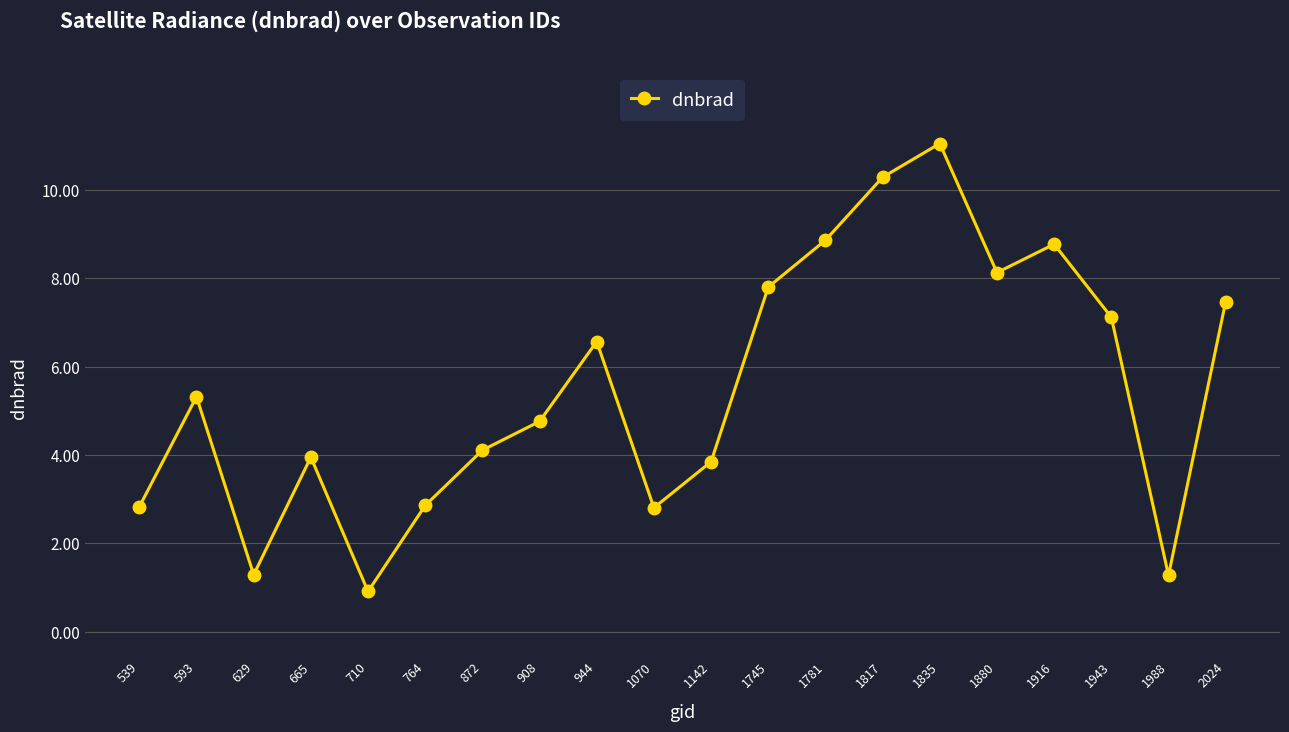

What is the ratio of the value at 1916 to the value at 1745?

1.1